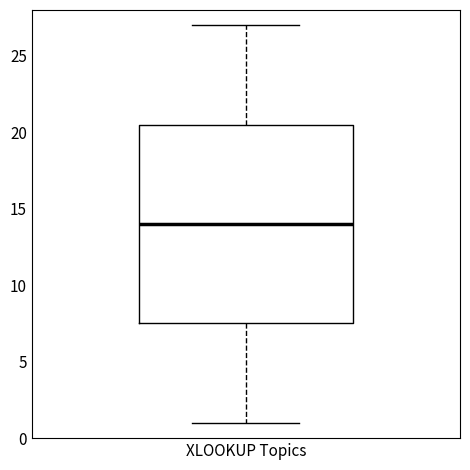

Transcribe this box plot: give where the median line is, the range the box spans, and where the two whiskers end, as read against the y-axis. The values are not printed on the chart, so give them approximately, as read against the axis.

median 14.0, box 7.5 to 20.5, whiskers 1.0 to 27.0